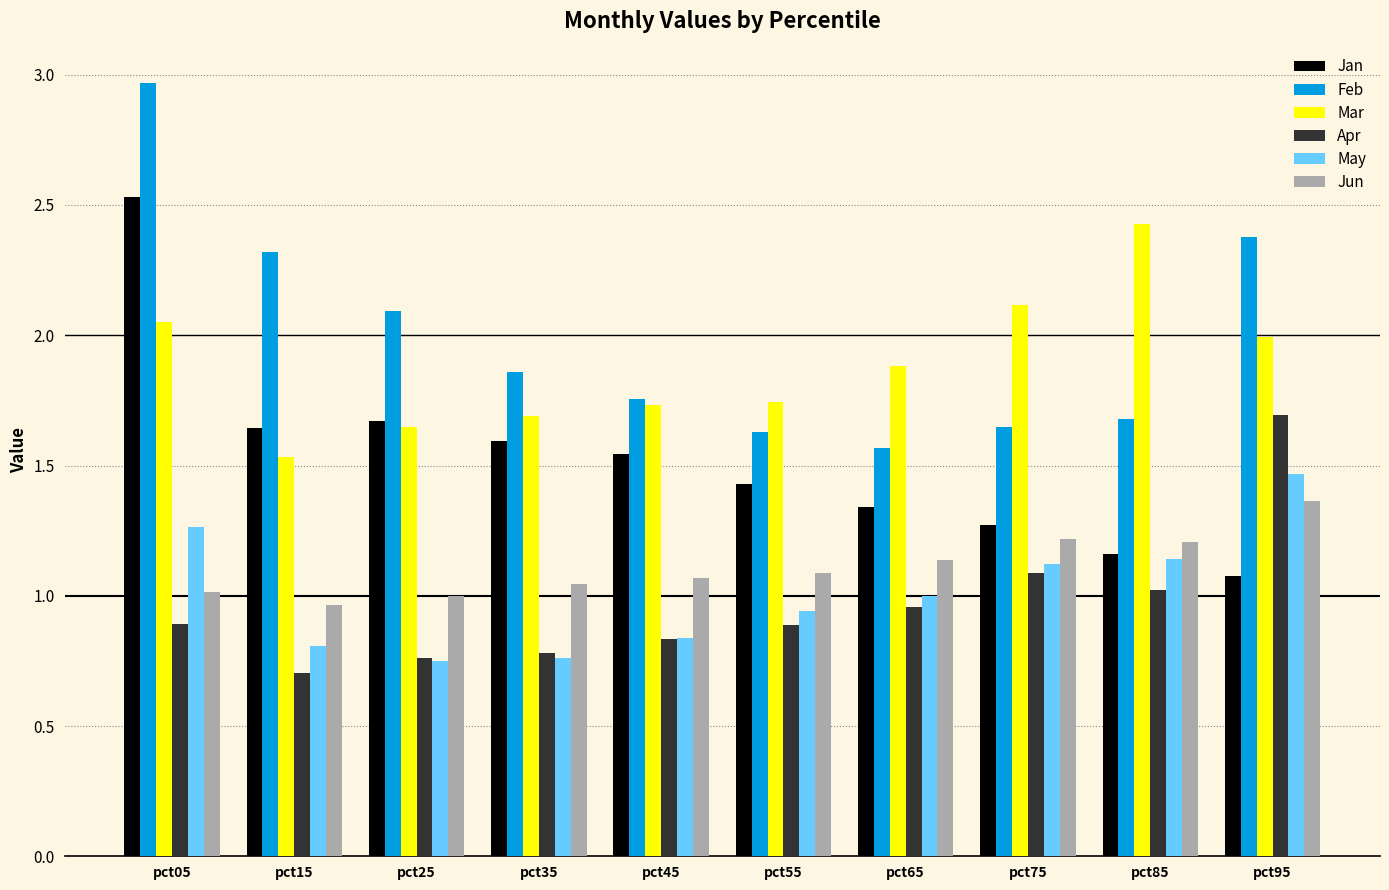

Is the value of Jan at pct35 greater than the value of Jun at pct55?

Yes